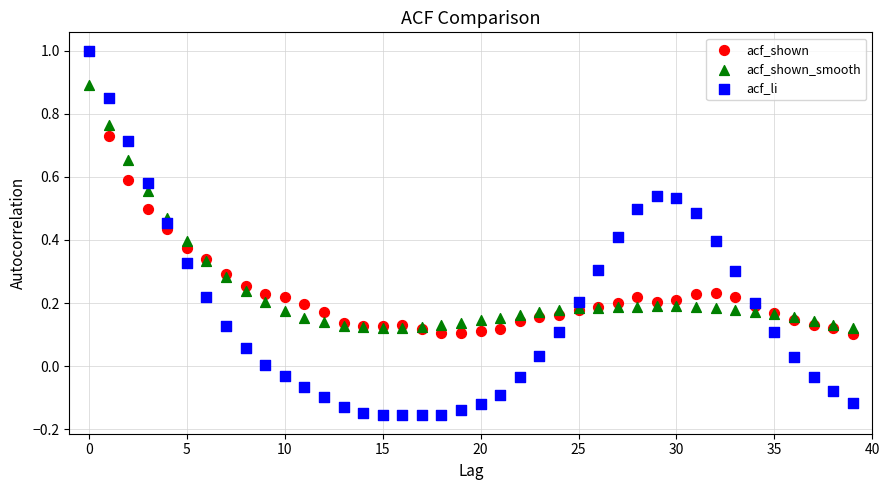

What are all the series names shown in the legend?

acf_shown, acf_shown_smooth, acf_li